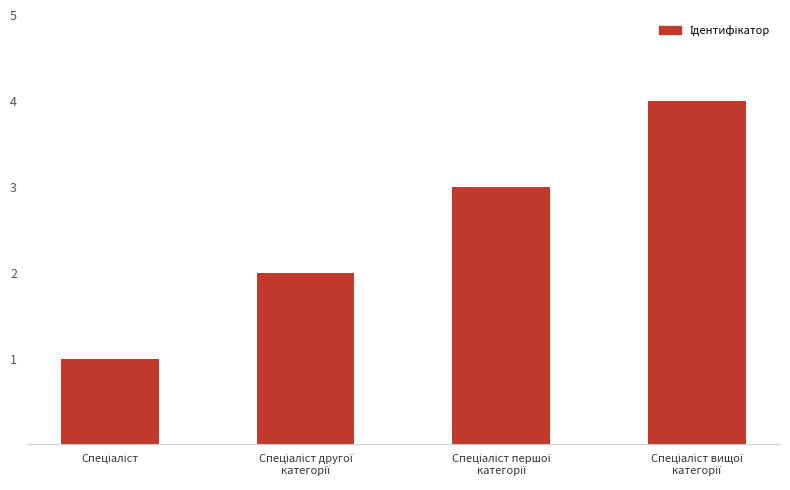

What is the difference between the maximum and minimum values?

3